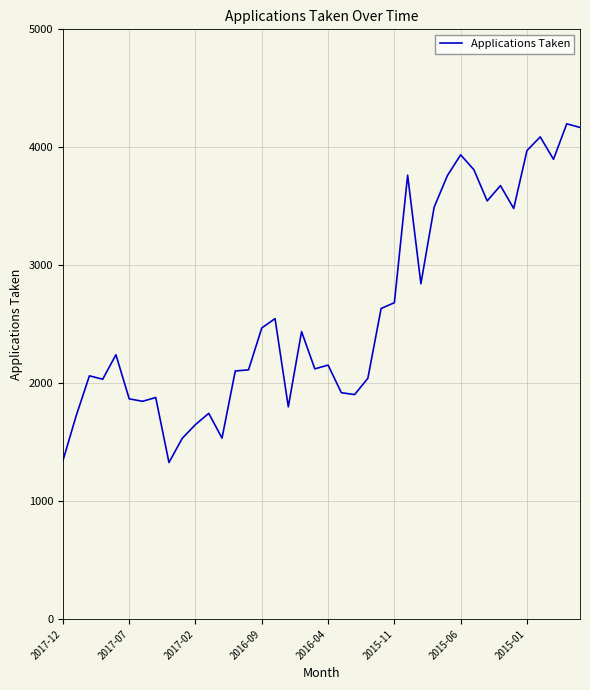

What is the difference between the maximum and minimum values?

2872